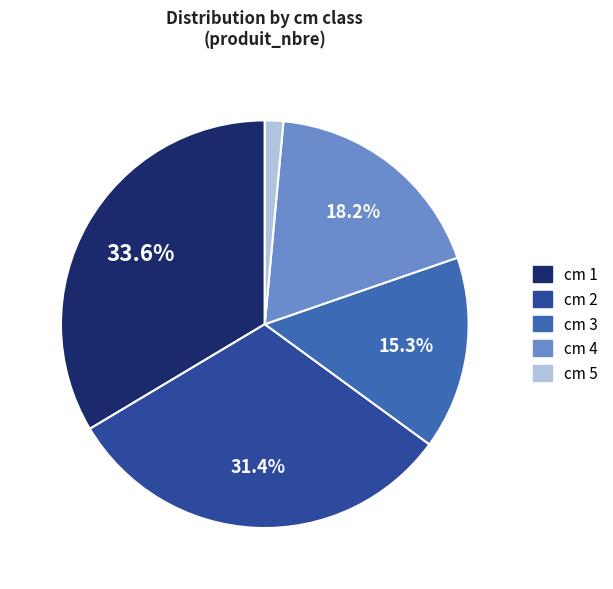

Does any single category account for the majority?

No